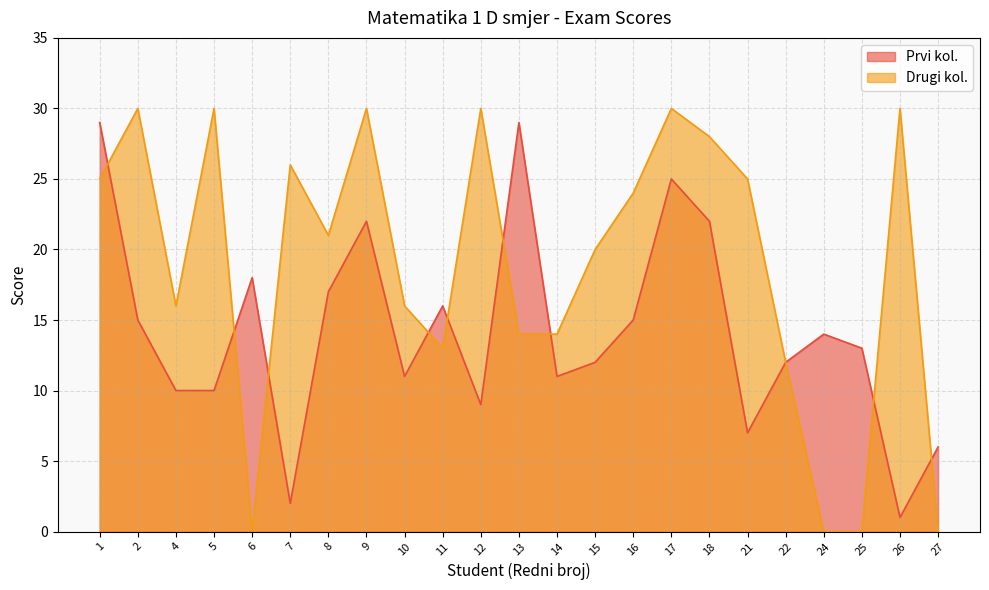

What is the average value?

19